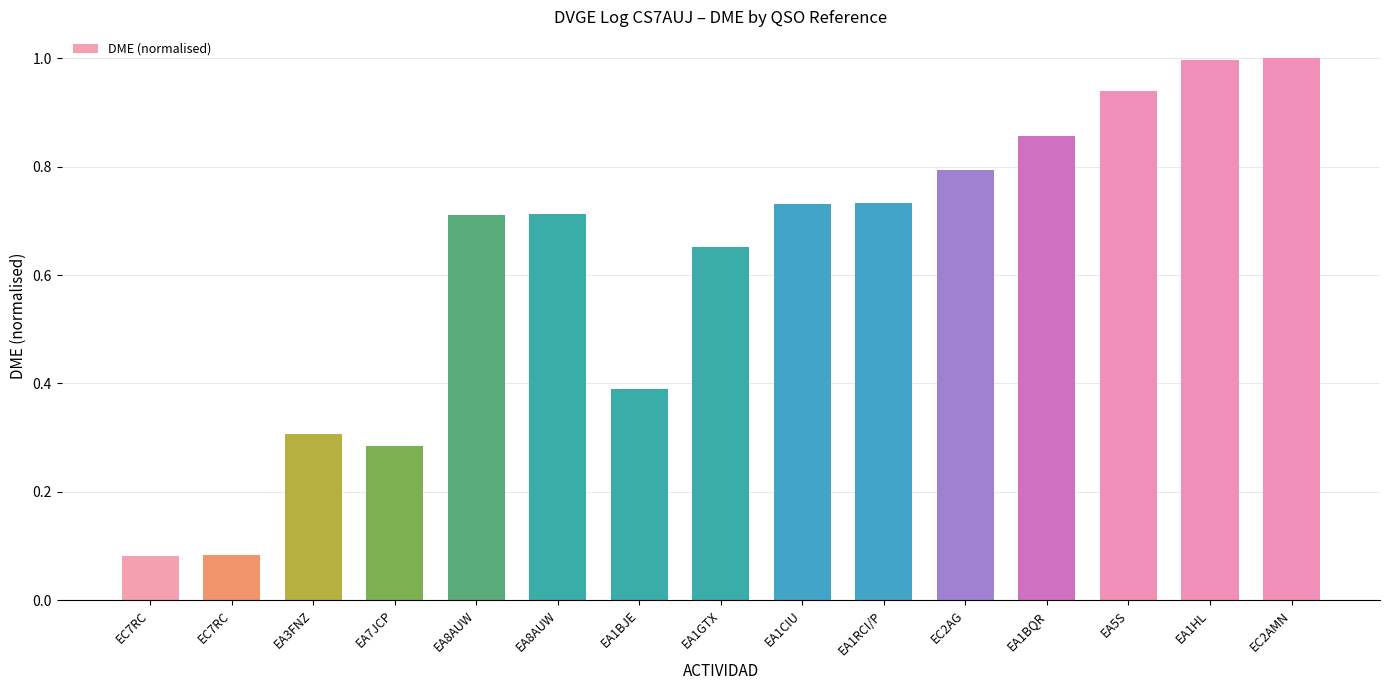

Does the chart contain any negative values?

No